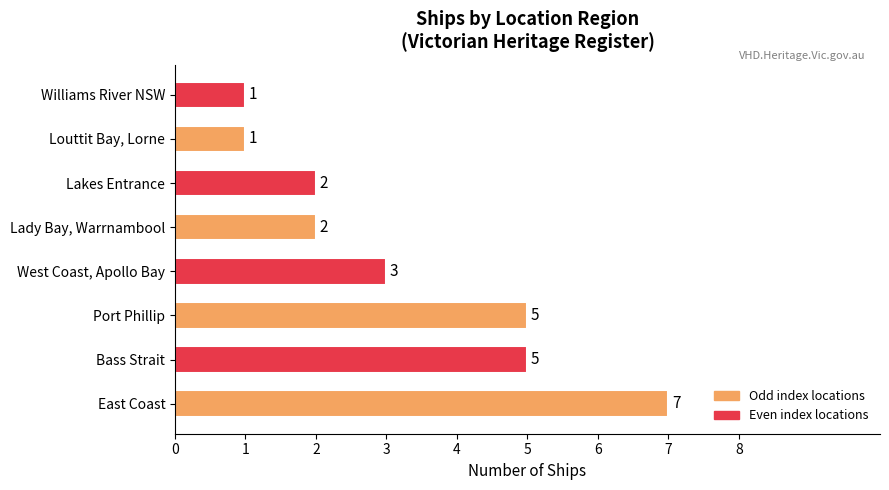

What is the maximum value shown in the chart?

7